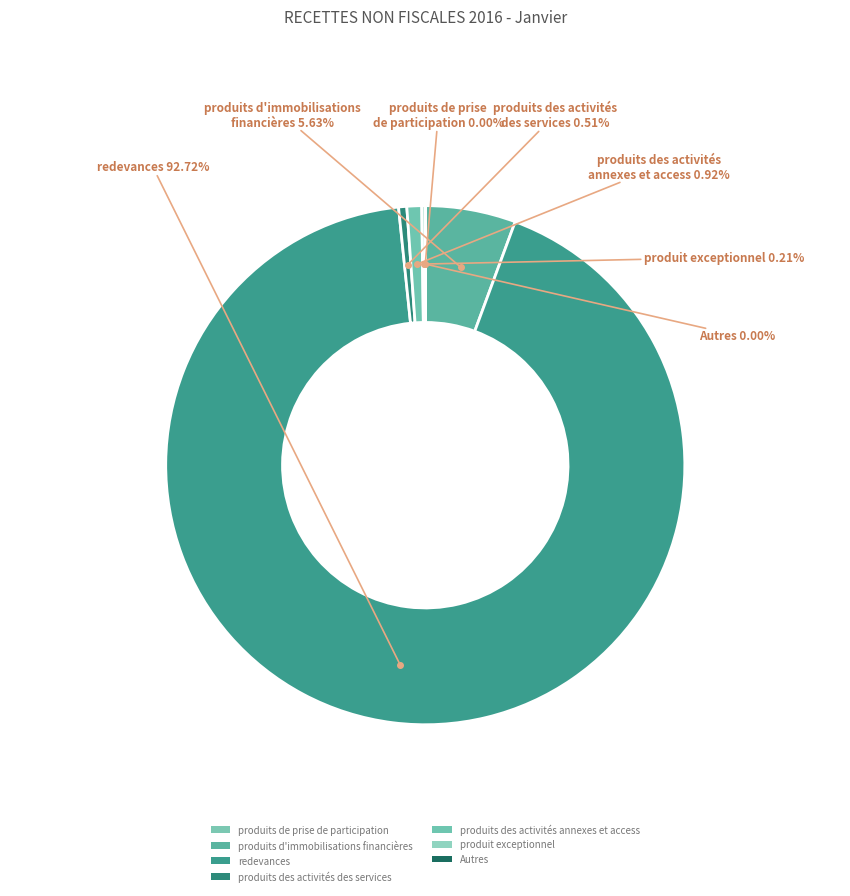

How much of the chart is everything except Autres?

100.0%